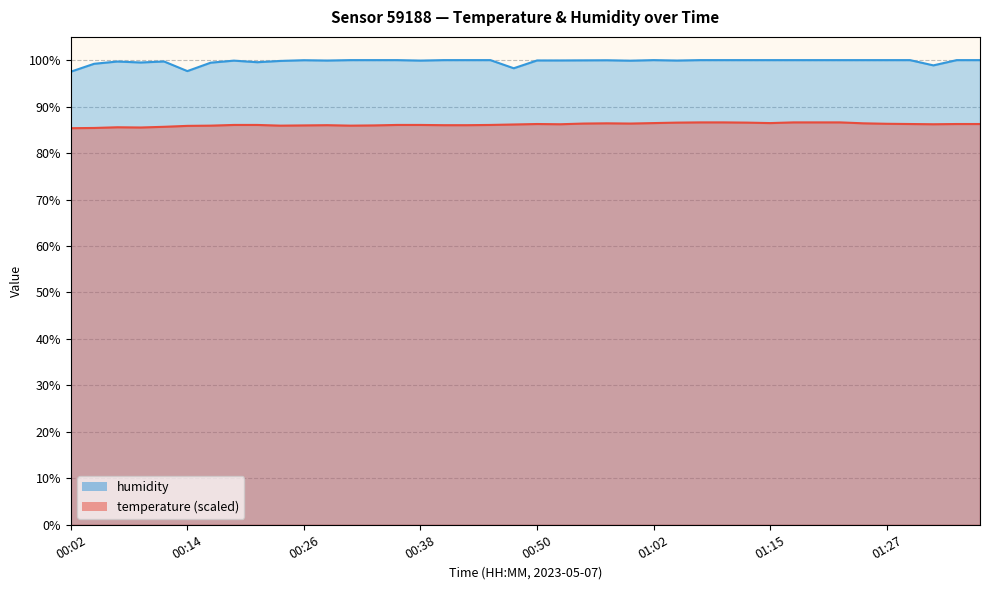

The value of temperature at 00:21 is 86.0. True or false?

True